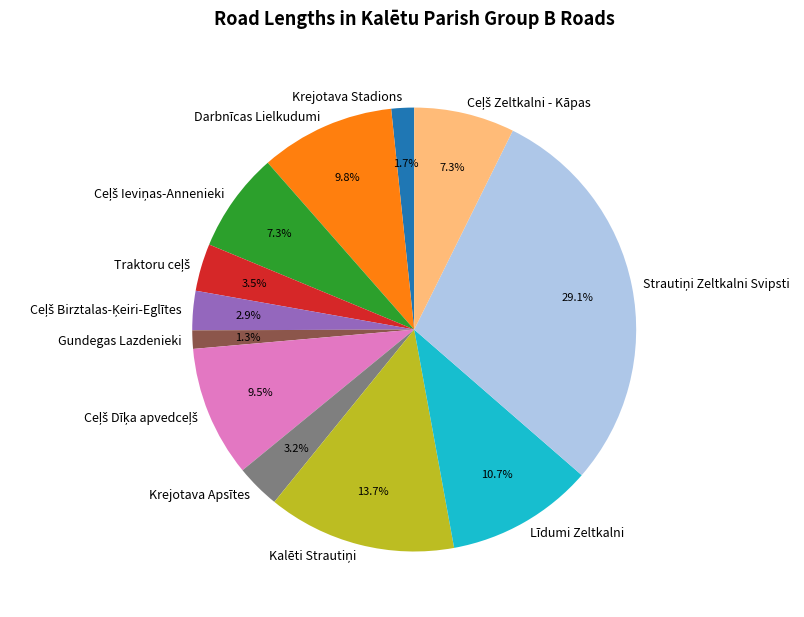

Do Krejotava Stadions and Darbnīcas Lielkudumi together represent more than half of the pie?

No